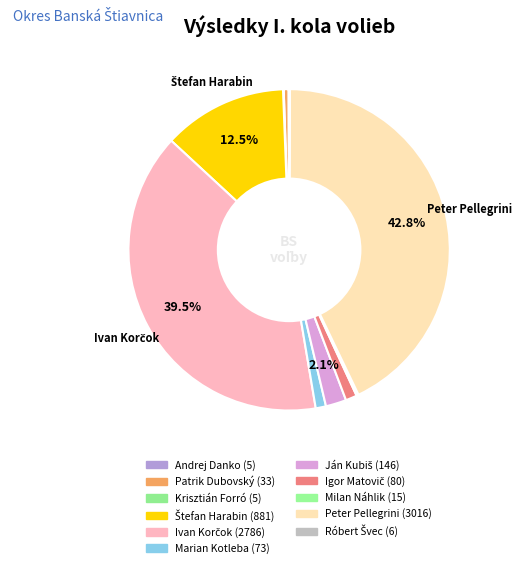

What is the change in value from Igor Matovič to Róbert Švec?

-74